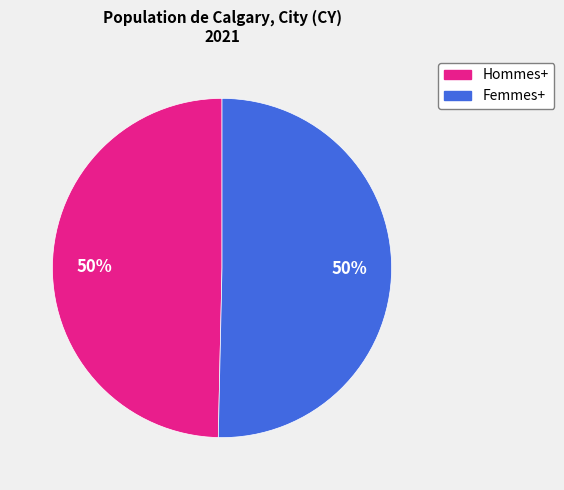

To the nearest percent, what is the average slice percentage?

50%